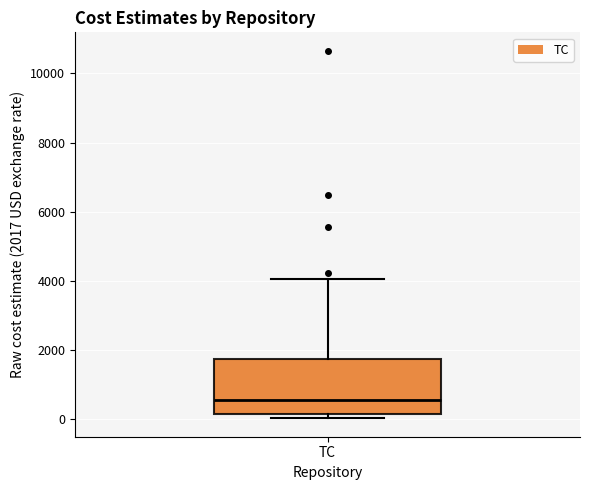

Transcribe this box plot: give where the median line is, the range the box spans, and where the two whiskers end, as read against the y-axis. The values are not printed on the chart, so give them approximately, as read against the axis.

median 600, box 200 to 1800, whiskers 0 to 4000